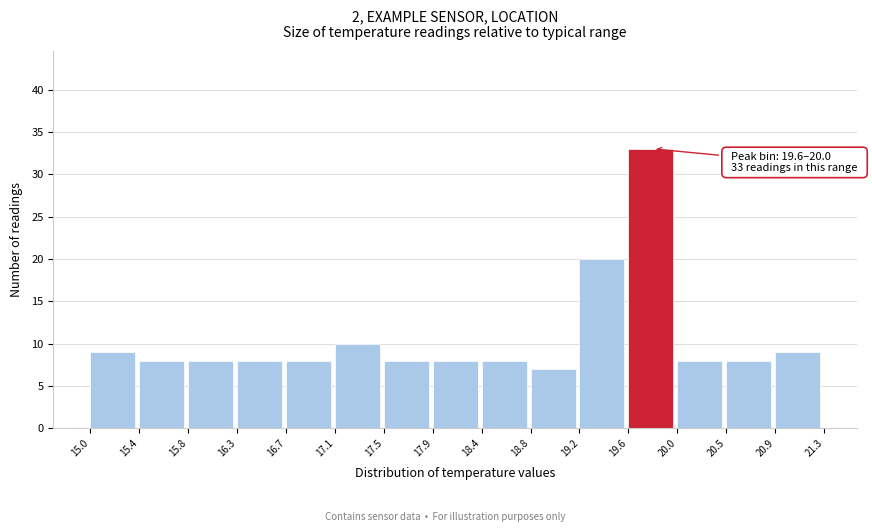

Which range on the x-axis has the tallest bar?

19.6 to 20.0